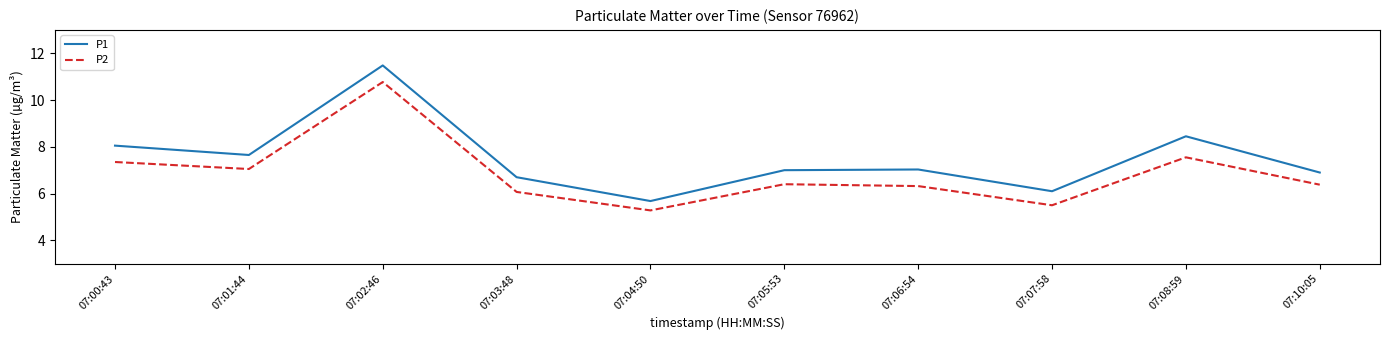

True or false: P2 has more than 0 interior local peaks.

True